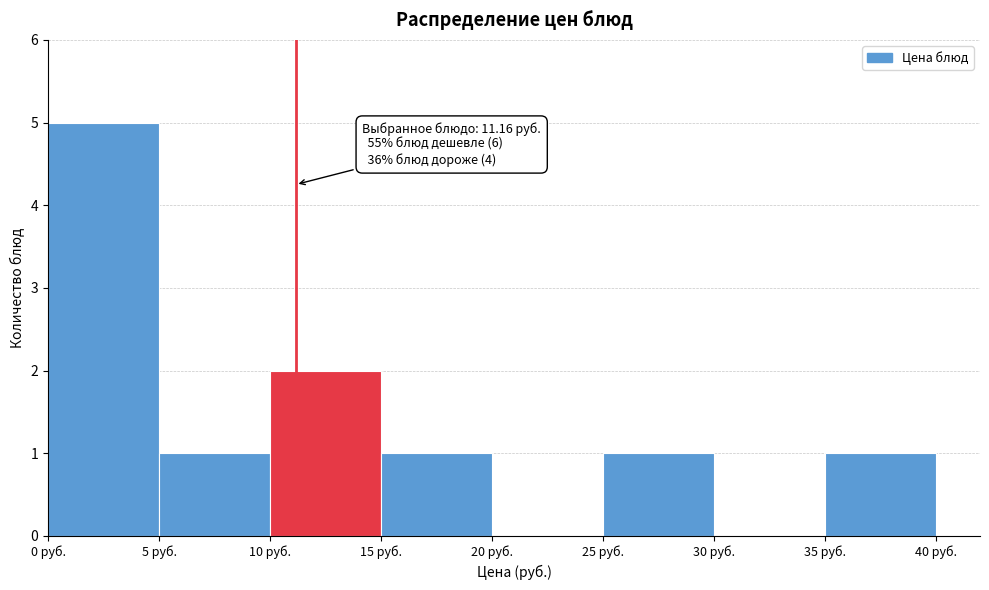

Which range on the x-axis has the tallest bar?

0 to 5